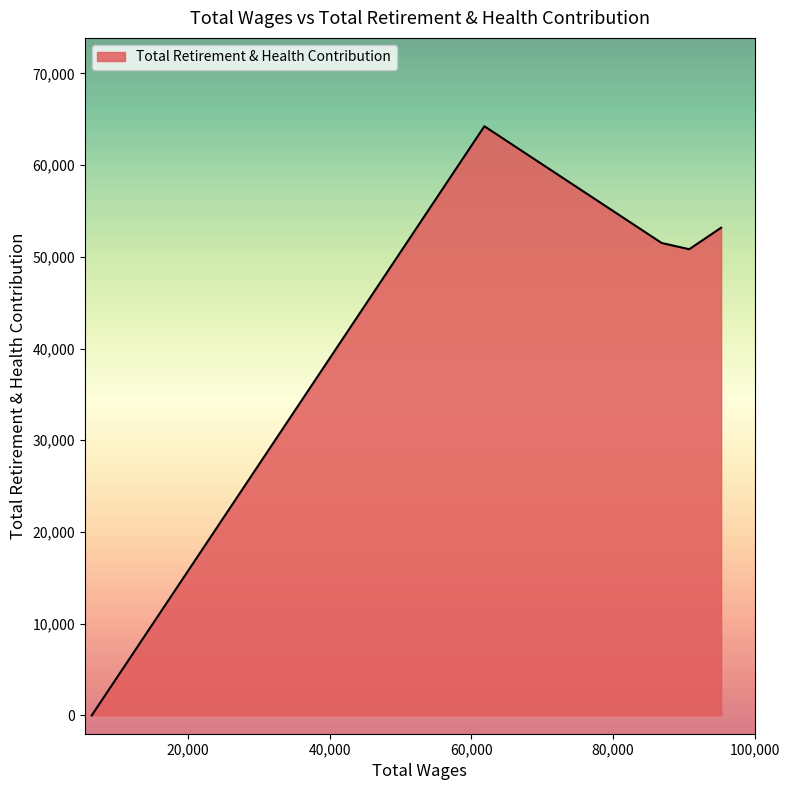

How many lines are shown in the chart?

1